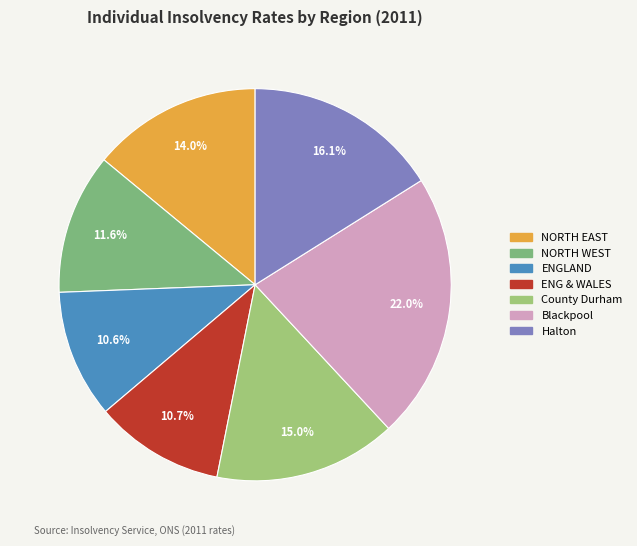

How many segments does this pie chart have?

7